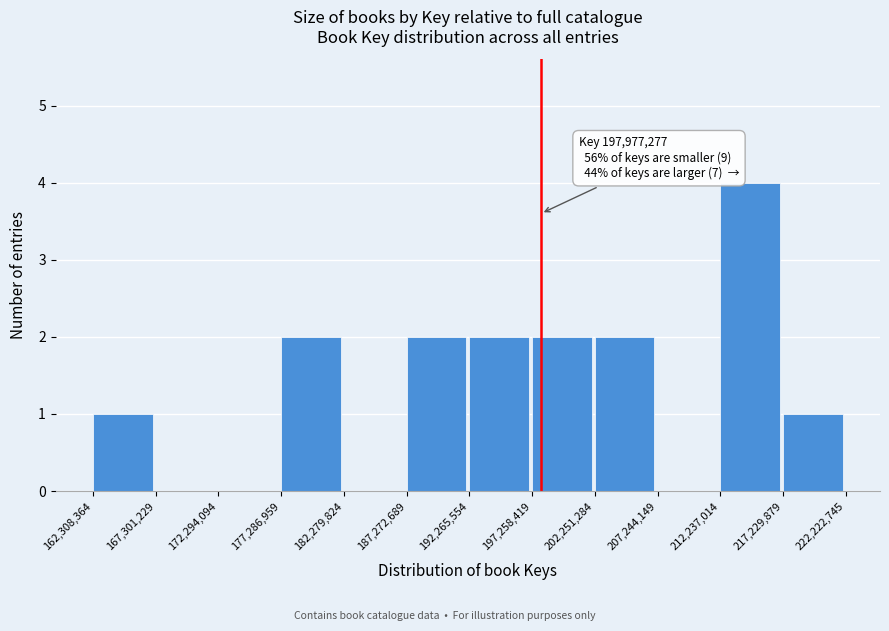

Which range on the x-axis has the tallest bar?

212,237,014 to 217,229,879